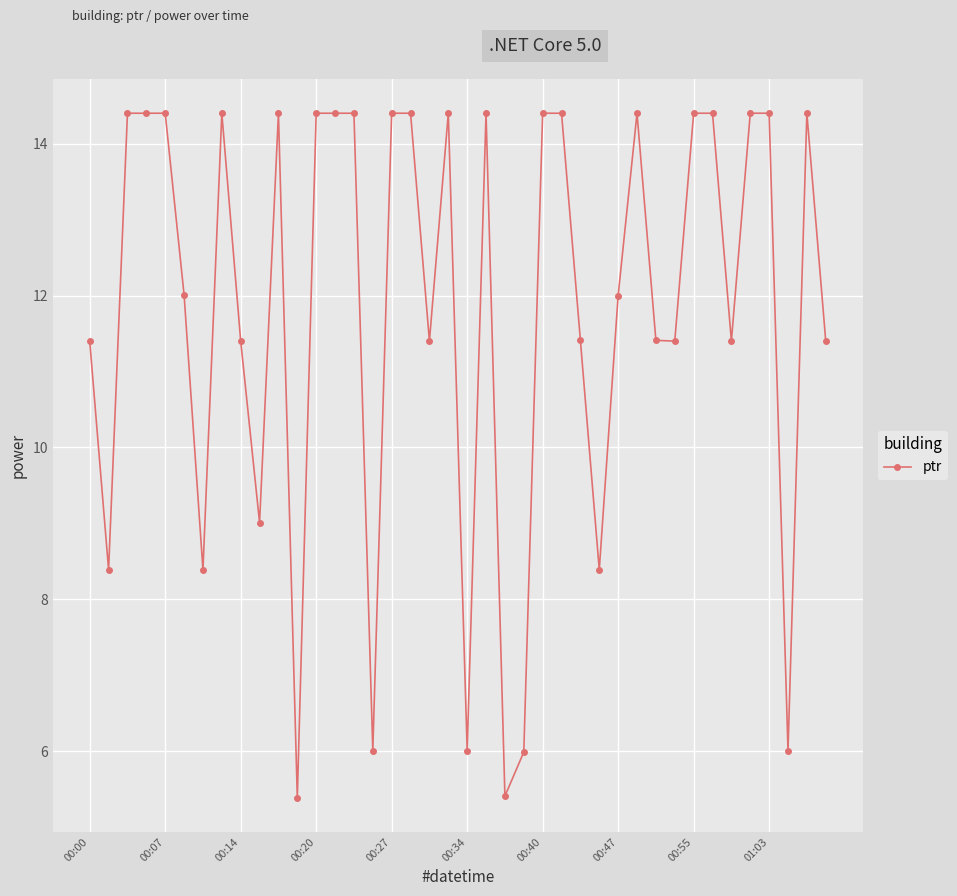

What is the average value?

11.8